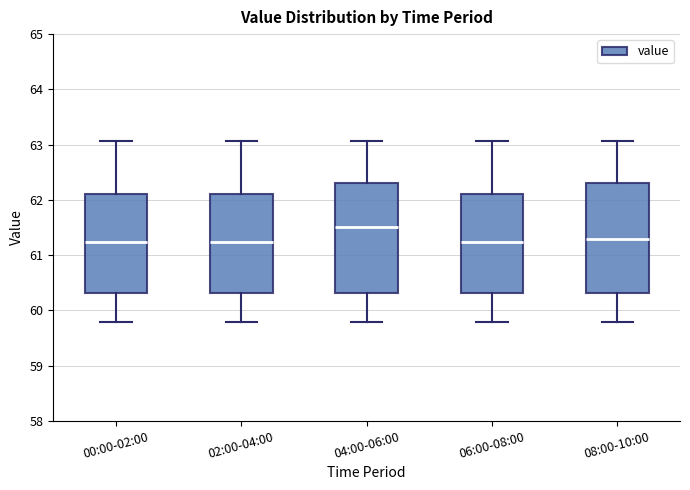

Where is the lower edge of the box for 04:00-06:00 on the y-axis? The values are not printed on the chart, so give them approximately, as read against the axis.

60.3